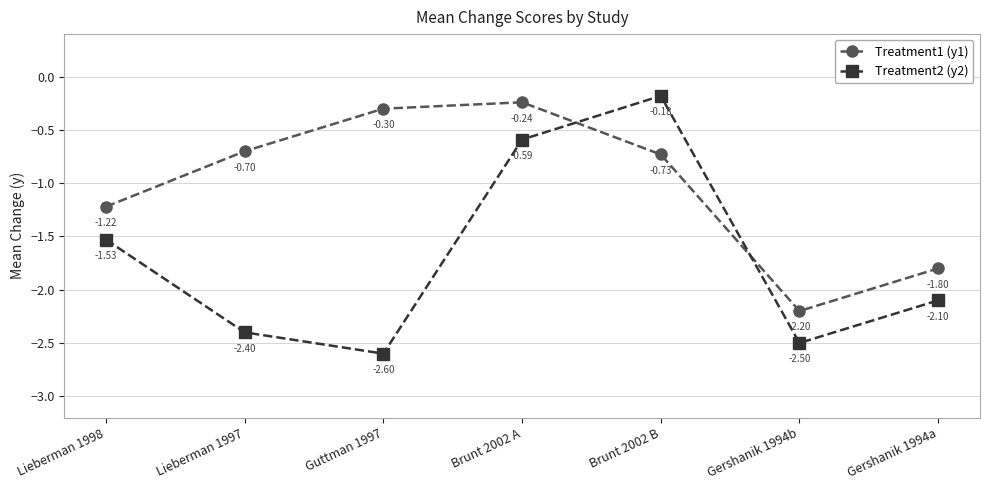

At which category does the chart reach its minimum across all series?

Guttman 1997